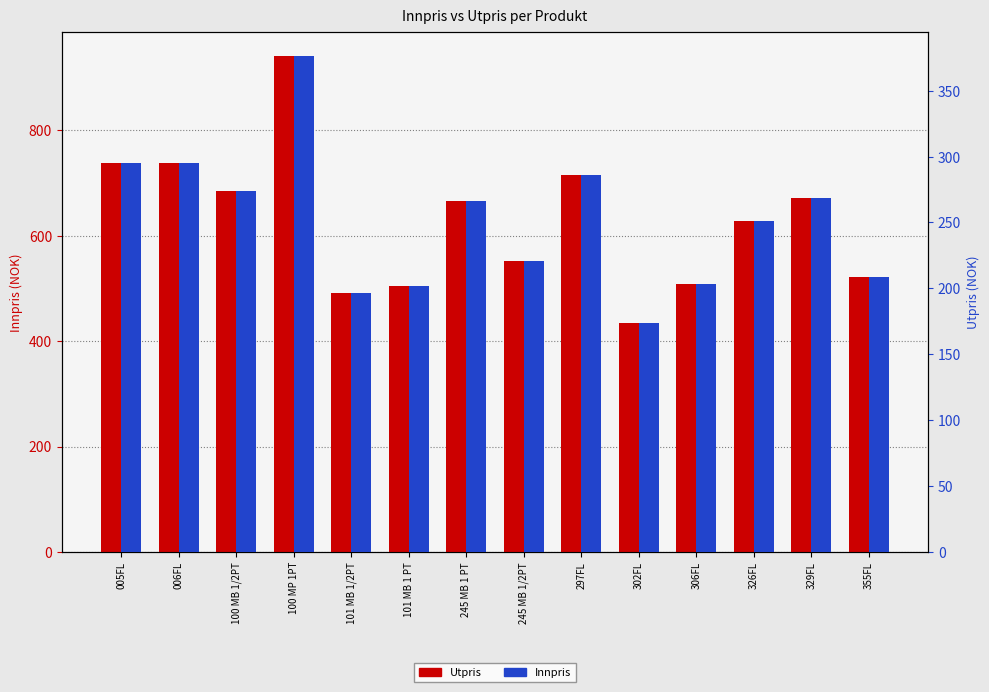

Are the bars horizontal?

No